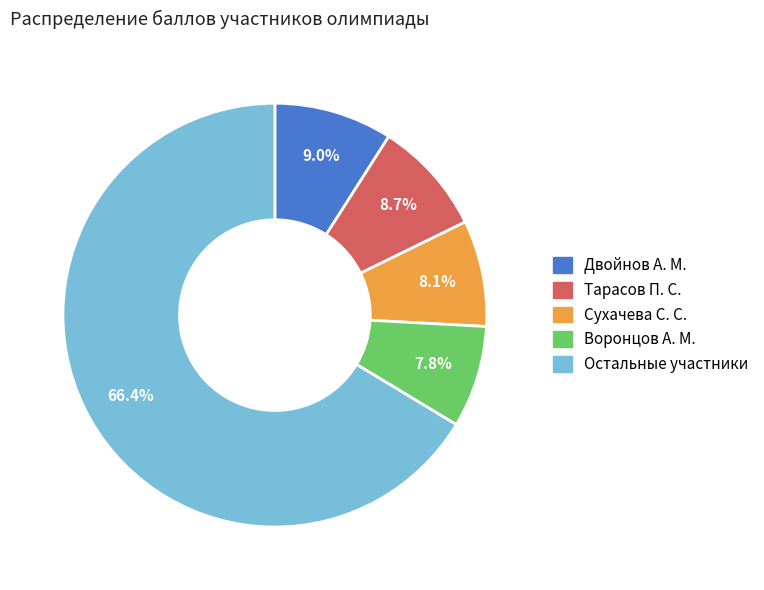

To the nearest percent, what is the difference between the largest and smallest slice percentages?

59%